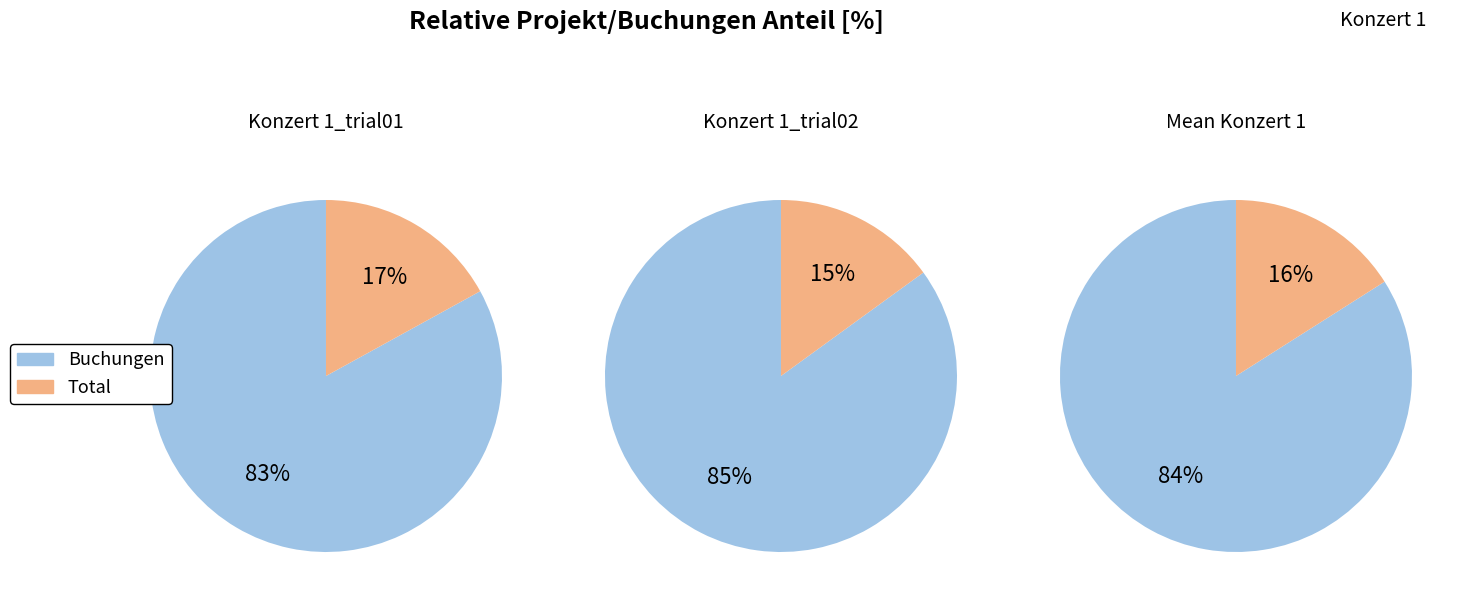

Is it true that Konzert 1 is 100% of the pie?

True